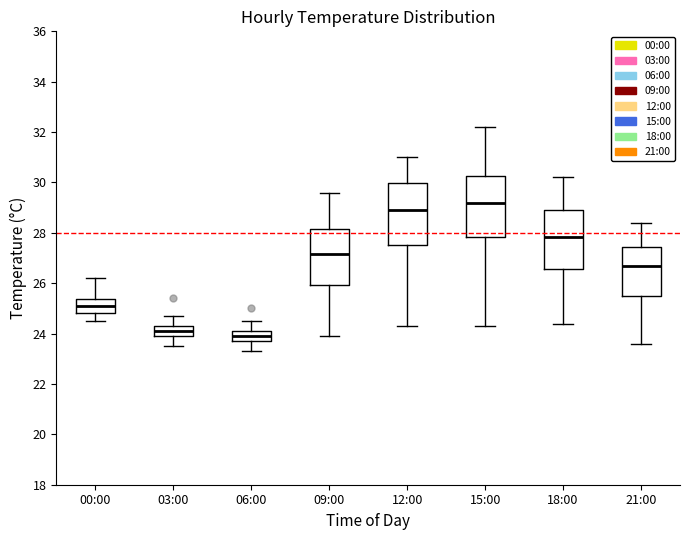

Which box's median line is the lowest?

06:00